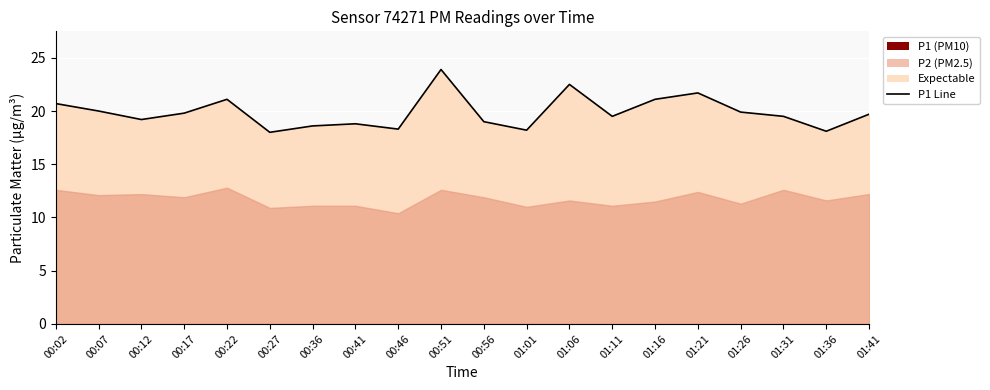

Rank the categories by value from lowest to highest.

00:27, 01:36, 01:01, 00:46, 00:36, 00:41, 00:56, 00:12, 01:11, 01:31, 01:41, 00:17, 01:26, 00:07, 00:02, 00:22, 01:16, 01:21, 01:06, 00:51